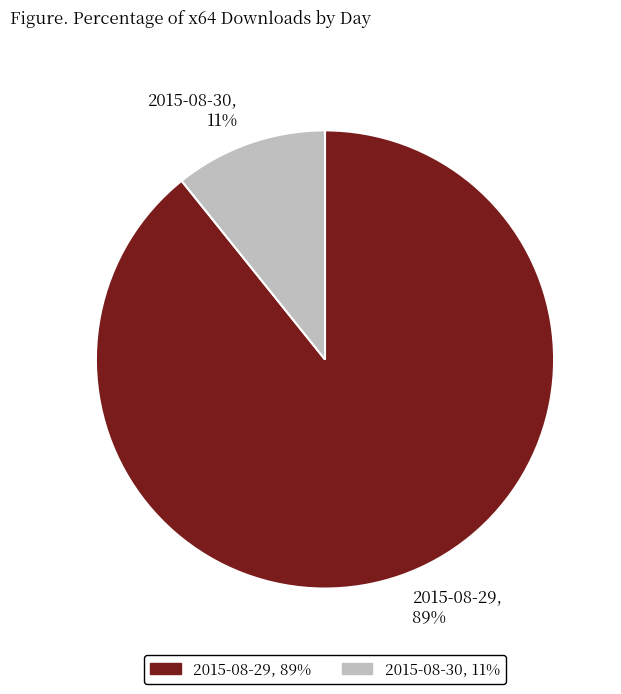

The 2015-08-29 slice represents 89% of the pie. True or false?

True